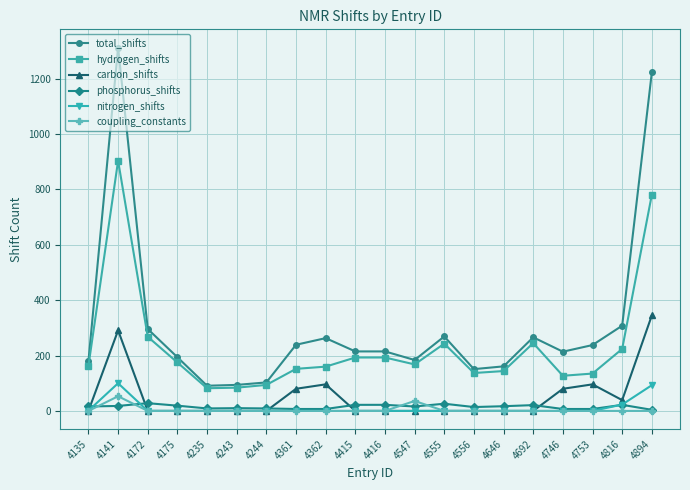

True or false: phosphorus_shifts has a value of 16 at 4547.

True